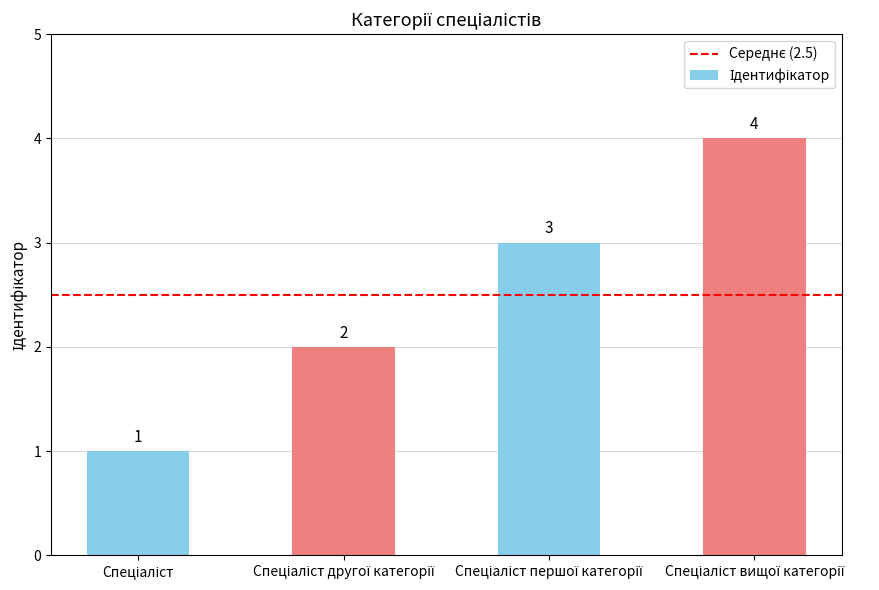

Does the chart contain stacked bars?

No